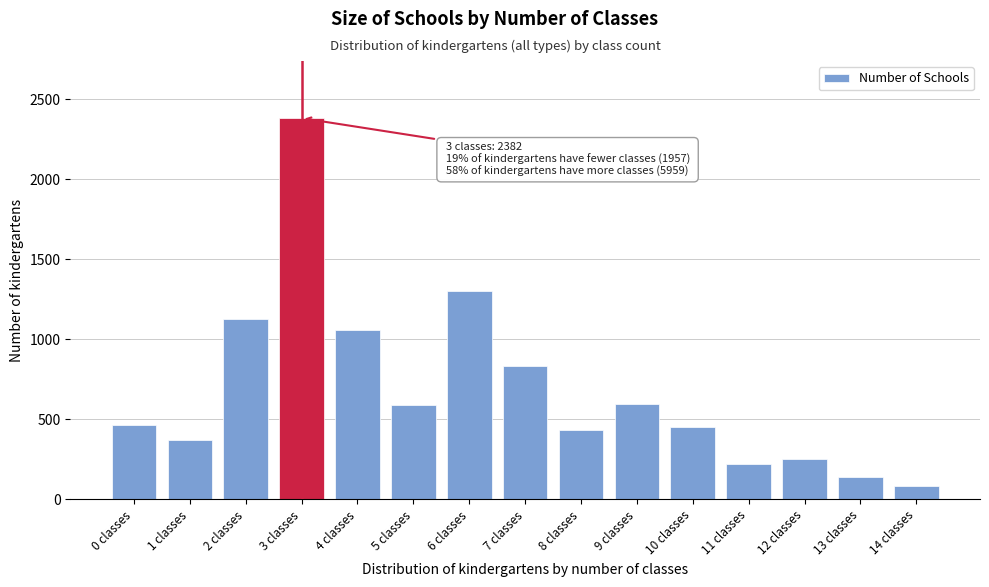

Approximately how many times larger is the value at 12 classes compared to 0 classes?

0.5